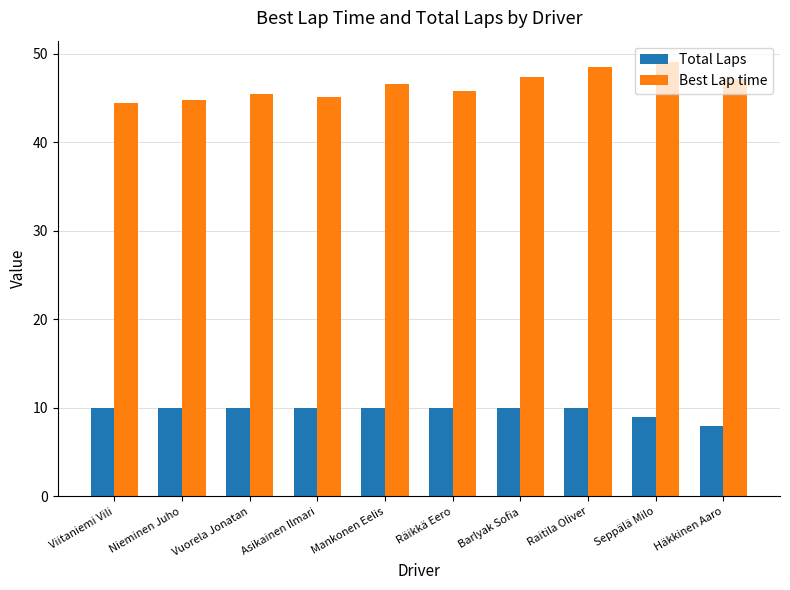

Are the bars grouped side by side (vs. stacked)?

Yes